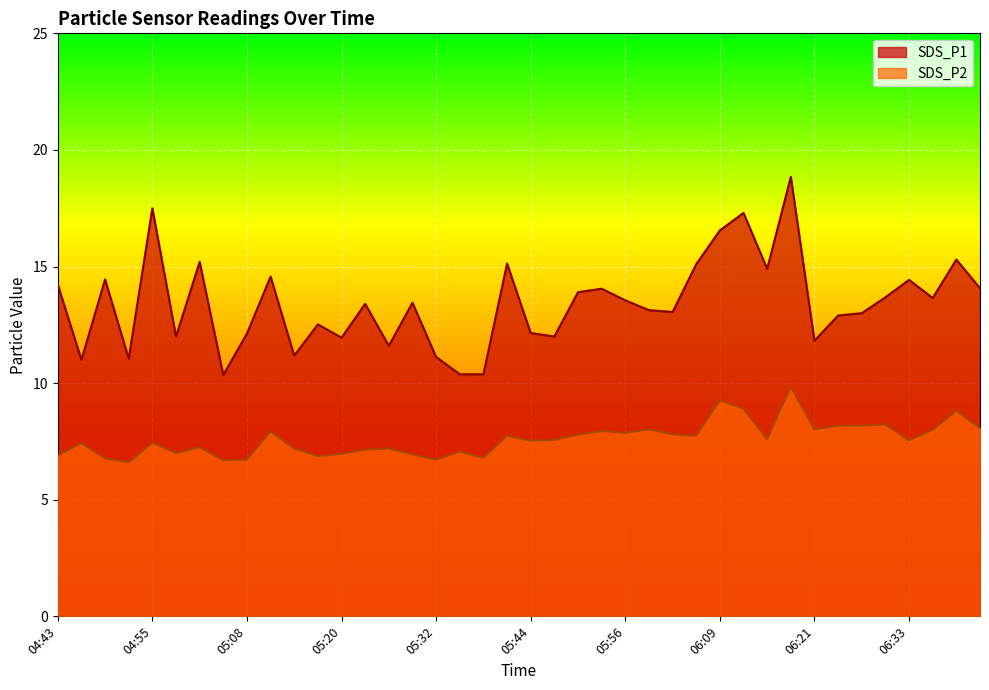

Reading right to left, transcribe all the data shown in this chart.

SDS_P1: 06:42=14.1	06:39=15.3	06:36=13.7	06:33=14.4	06:30=13.7	06:27=13.0	06:24=12.9	06:21=11.8	06:18=18.9	06:15=14.9	06:12=17.3	06:09=16.6	06:06=15.1	06:02=13.1	05:59=13.1	05:56=13.6	05:53=14.1	05:50=13.9	05:47=12.0	05:44=12.2	05:41=15.1	05:38=10.4	05:35=10.4	05:32=11.1	05:29=13.4	05:26=11.6	05:23=13.4	05:20=11.9	05:17=12.5	05:14=11.2	05:11=14.6	05:08=12.1	05:04=10.3	05:01=15.2	04:58=12.0	04:55=17.5	04:52=11.1	04:49=14.4	04:46=11.0	04:43=14.2
SDS_P2: 06:42=8.1	06:39=8.8	06:36=8.0	06:33=7.5	06:30=8.2	06:27=8.2	06:24=8.2	06:21=8.0	06:18=9.8	06:15=7.6	06:12=8.9	06:09=9.3	06:06=7.8	06:02=7.8	05:59=8.0	05:56=7.9	05:53=8.0	05:50=7.8	05:47=7.6	05:44=7.5	05:41=7.8	05:38=6.8	05:35=7.1	05:32=6.7	05:29=7.0	05:26=7.2	05:23=7.2	05:20=7.0	05:17=6.9	05:14=7.2	05:11=7.9	05:08=6.7	05:04=6.7	05:01=7.2	04:58=7.0	04:55=7.5	04:52=6.6	04:49=6.8	04:46=7.4	04:43=6.9